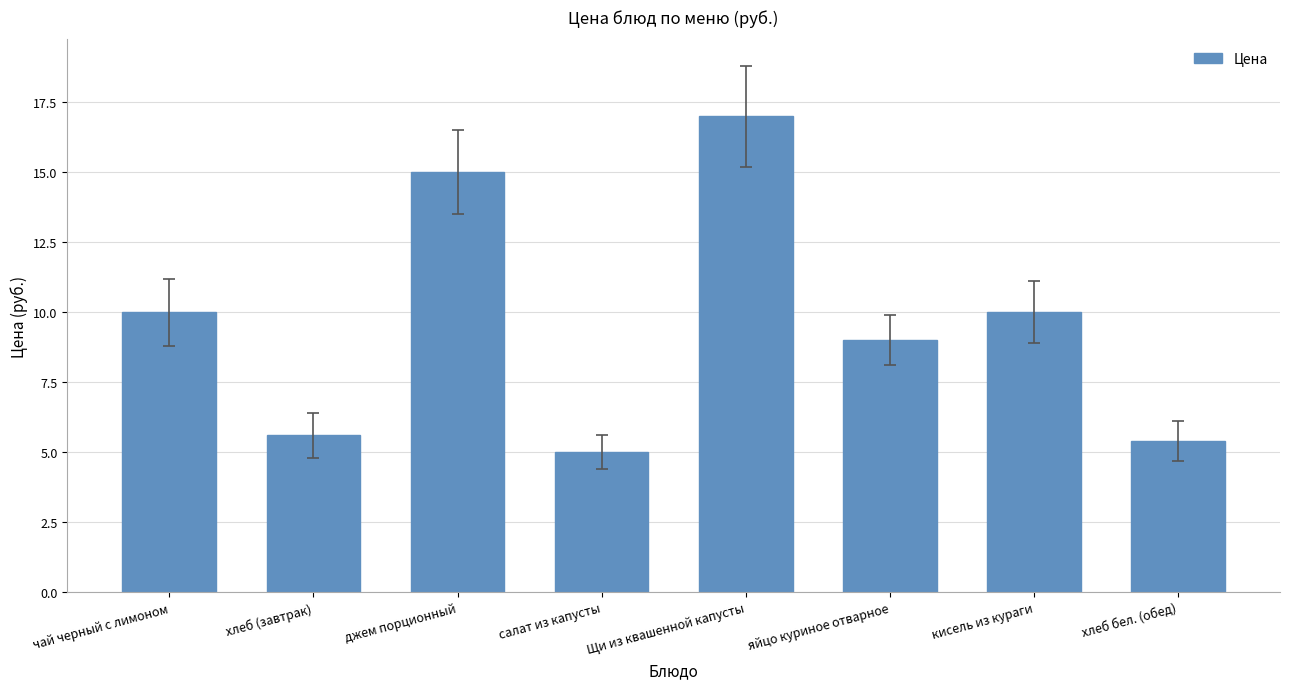

What position from the right is хлеб бел. (обед)?

1